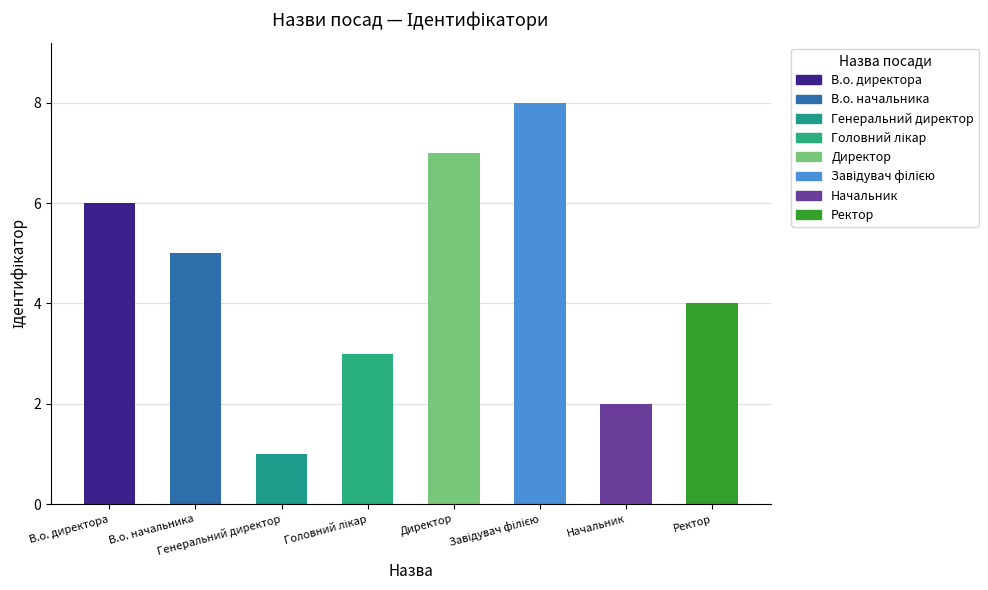

What is the sum of all values?

36